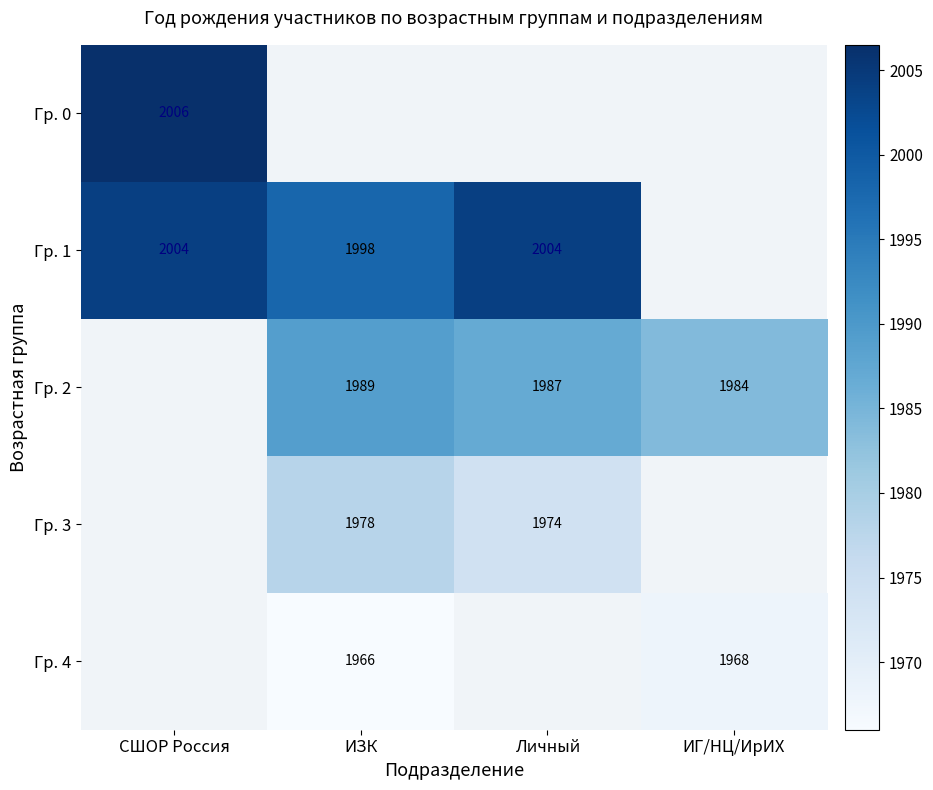

Which category has the highest value across all series?

СШОР Россия